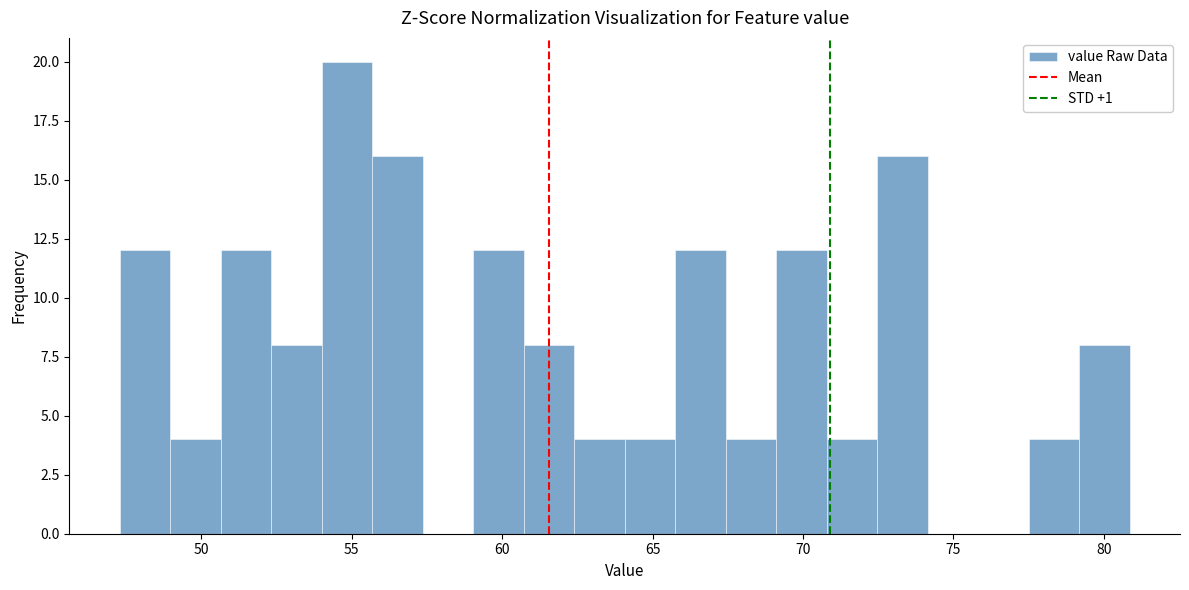

Read against the x-axis, roughly where is the centre of the tallest bar?

55.0